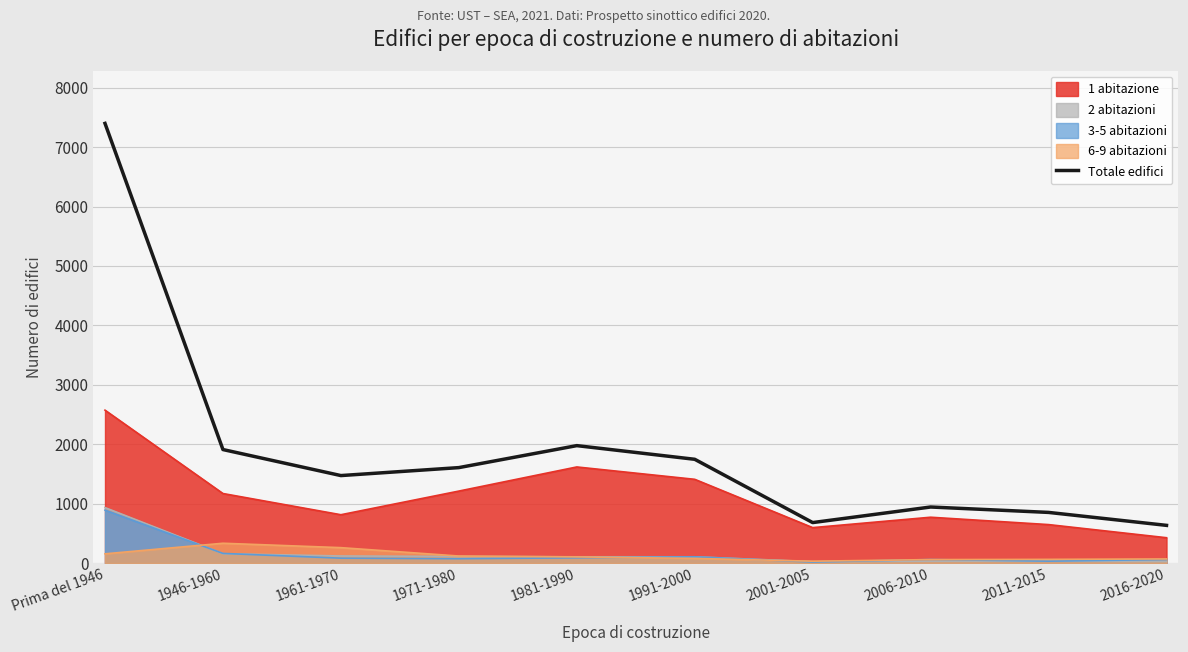

What is the label of the 10th point from the left?

2016-2020